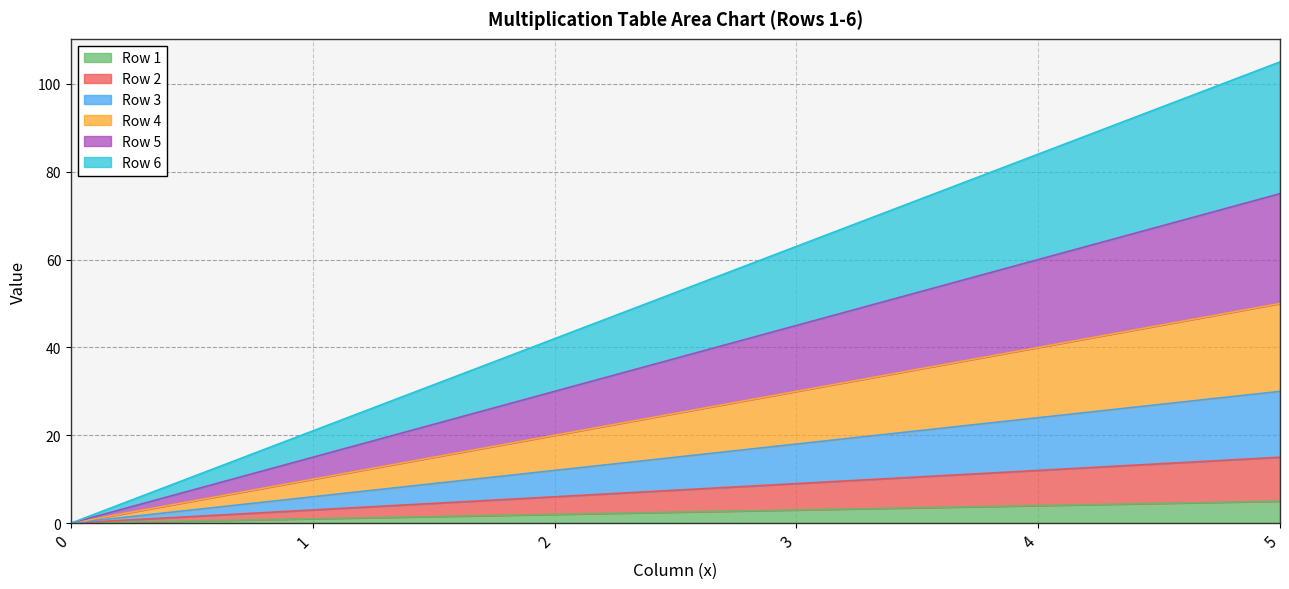

Reading left to right, extract all data points from this chart.

Row 1: 0=0	1=1	2=2	3=3	4=4	5=5
Row 2: 0=0	1=3	2=6	3=9	4=12	5=15
Row 3: 0=0	1=6	2=12	3=18	4=24	5=30
Row 4: 0=0	1=10	2=20	3=30	4=40	5=50
Row 5: 0=0	1=15	2=30	3=45	4=60	5=75
Row 6: 0=0	1=21	2=42	3=63	4=84	5=105